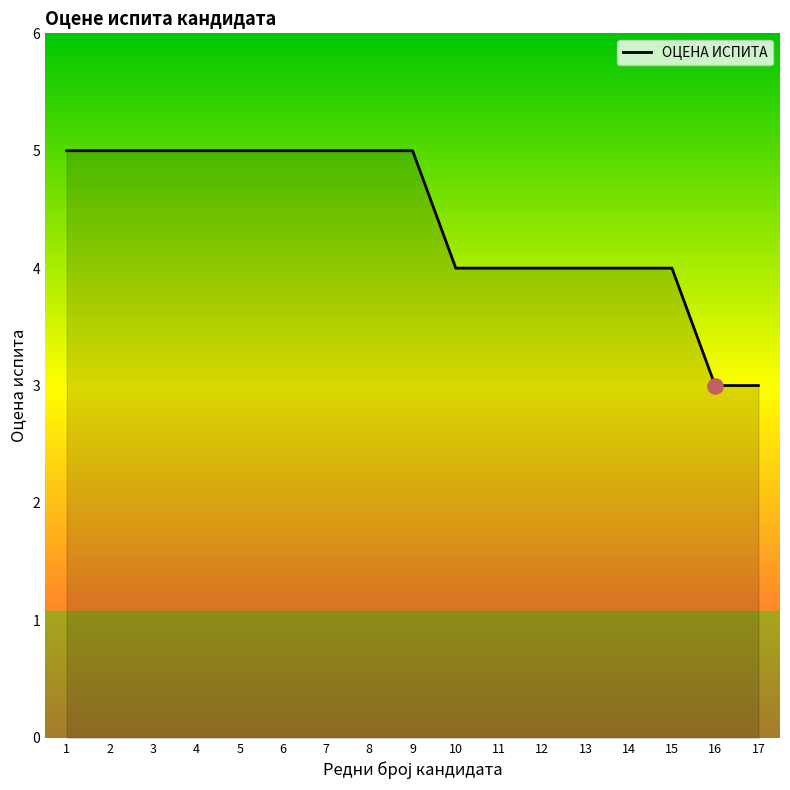

What is the ratio of the value at 11 to the value at 7?

0.8